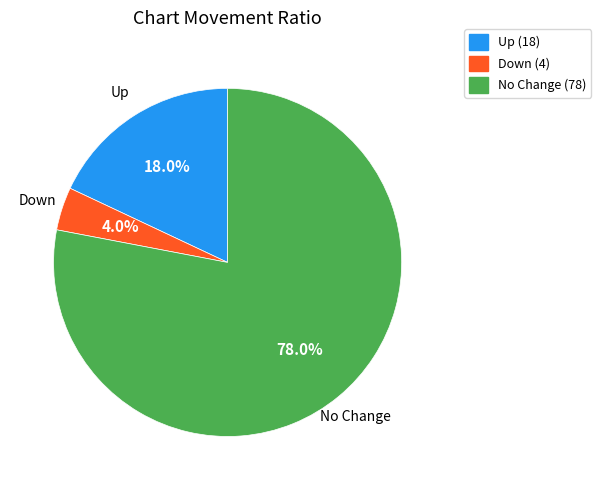

How many slices are in this pie chart?

3